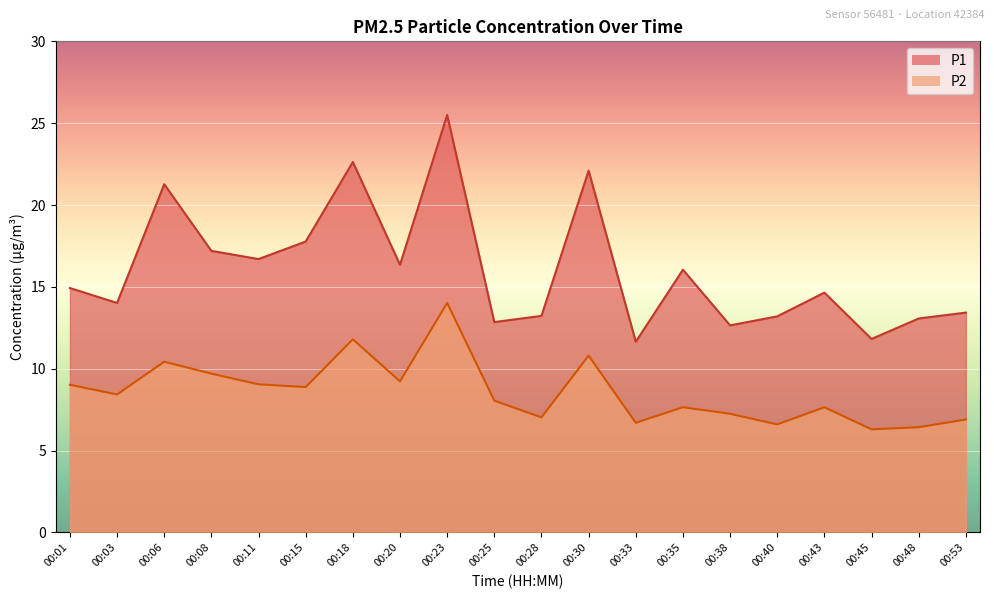

What is the value of the P2 point at the 13th from the left?

6.7